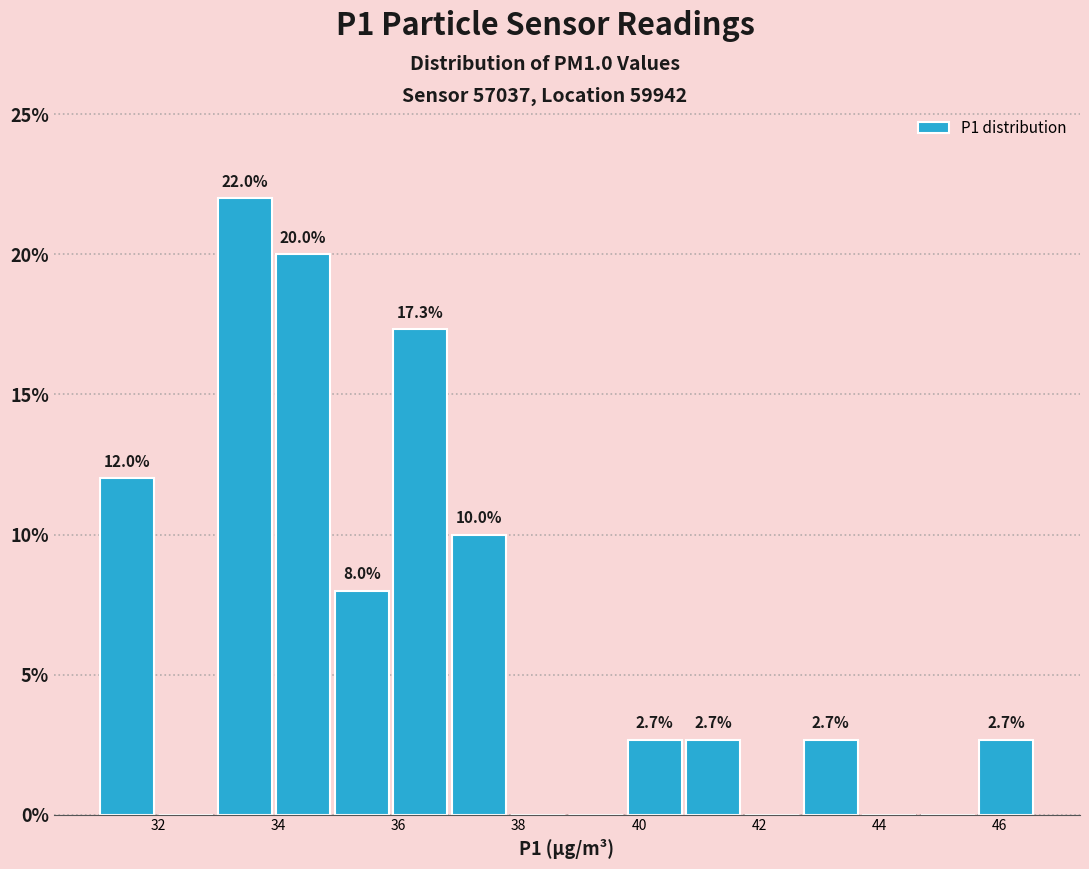

Which range on the x-axis has the tallest bar?

33.0 to 34.0